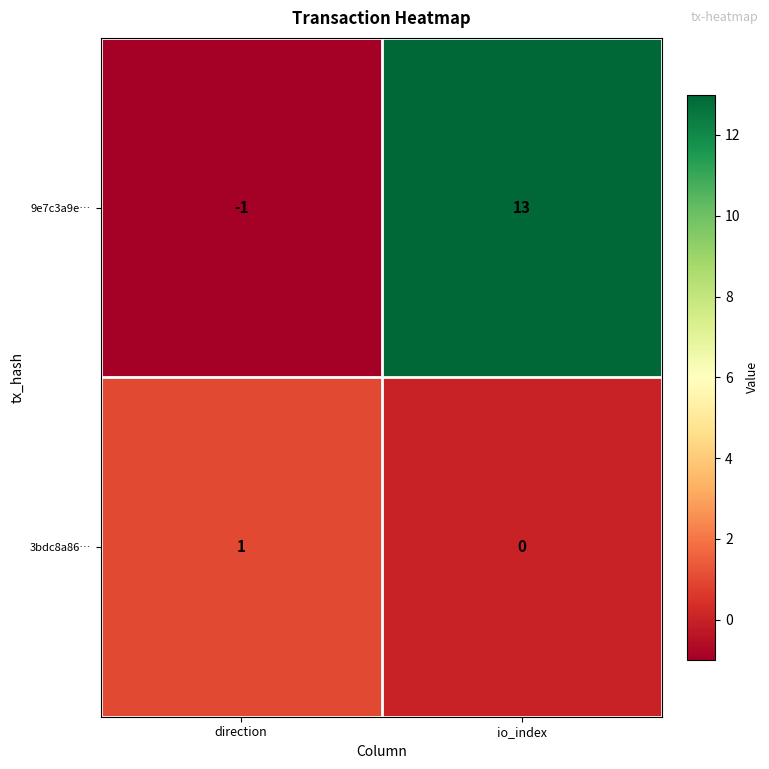

Count the number of categories in the chart.

2